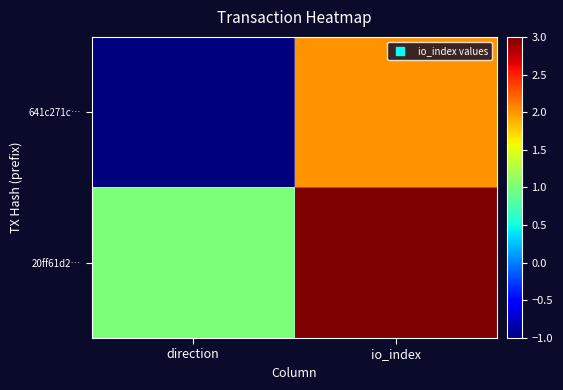

Reading left to right, list all the values displayed in this chart.

641c271c…: direction=-1	io_index=2
20ff61d2…: direction=1	io_index=3